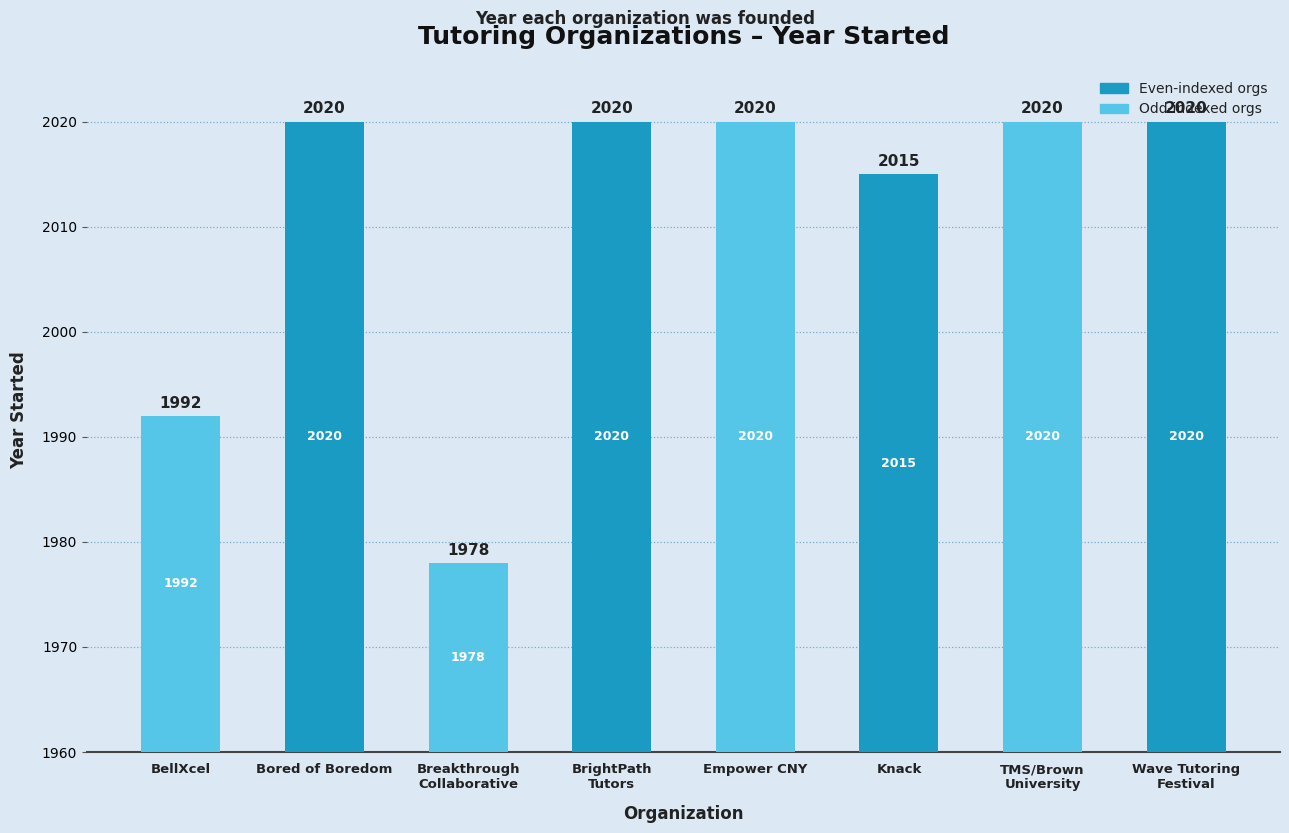

Reading left to right, what are all the values shown in this chart?

BellXcel=1992	Bored of Boredom=2020	Breakthrough
Collaborative=1978	BrightPath
Tutors=2020	Empower CNY=2020	Knack=2015	TMS/Brown
University=2020	Wave Tutoring
Festival=2020